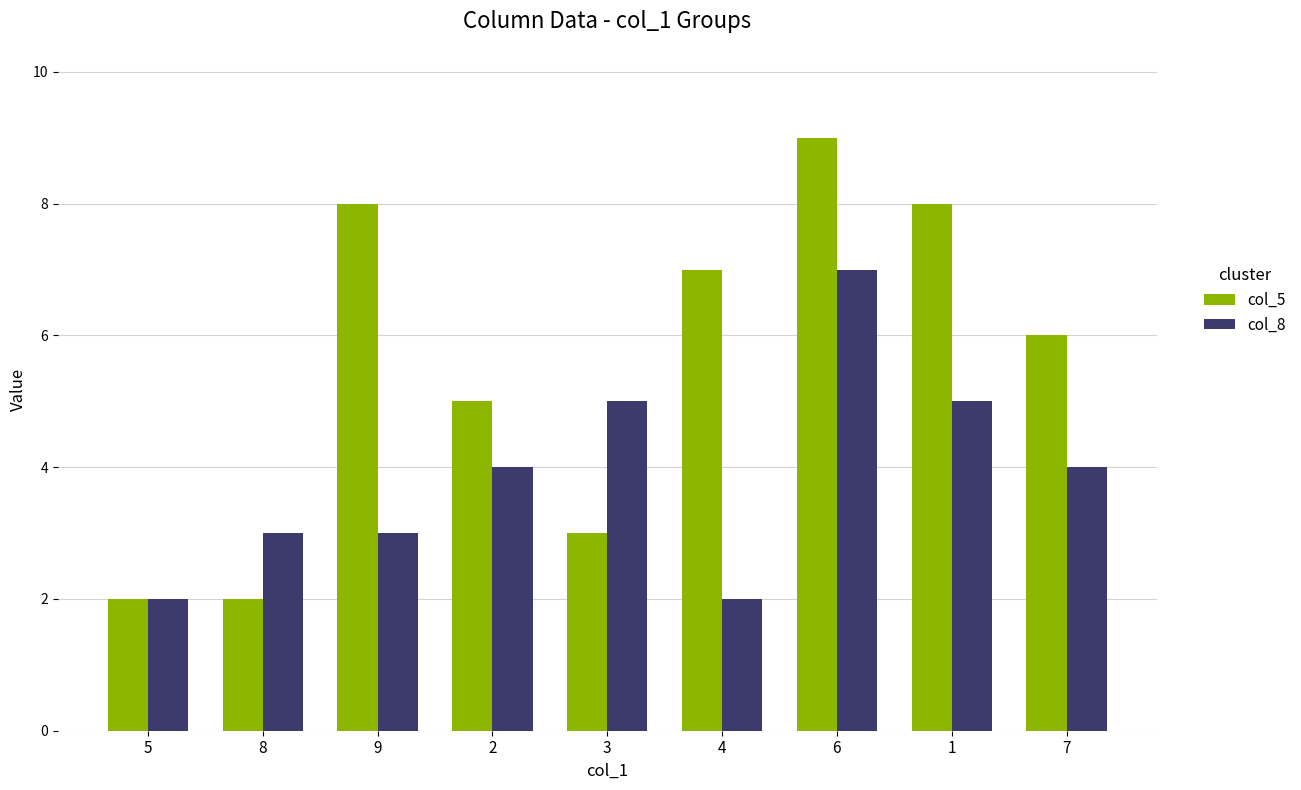

What is the label of the 7th bar from the left?

6